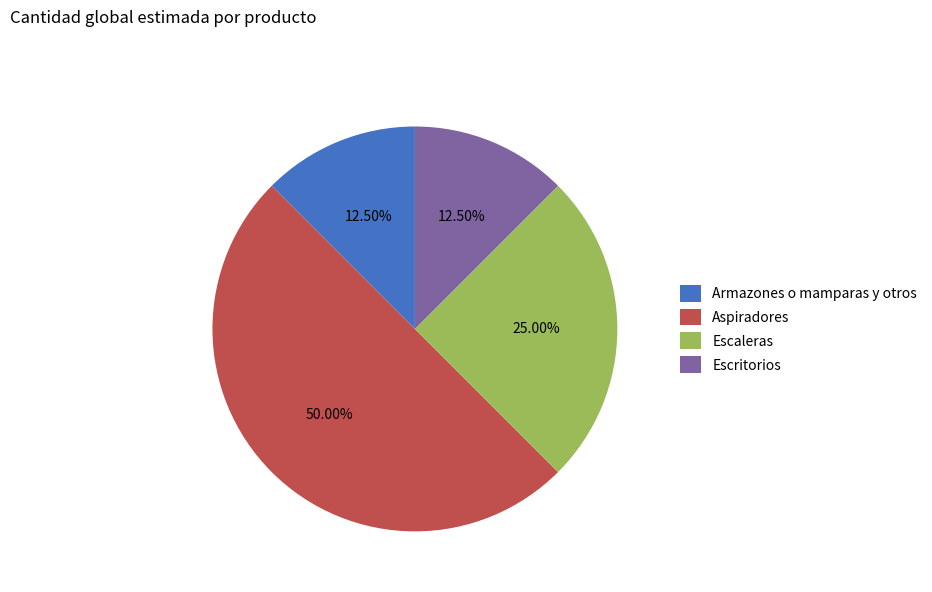

Which category has the biggest portion of the pie?

Aspiradores